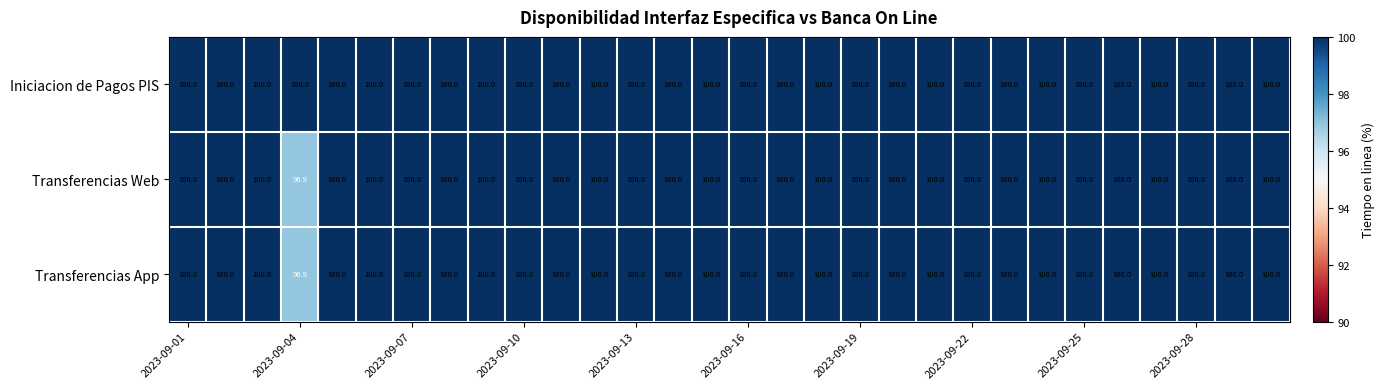

What is the sum of all Transferencias App values?

2996.9